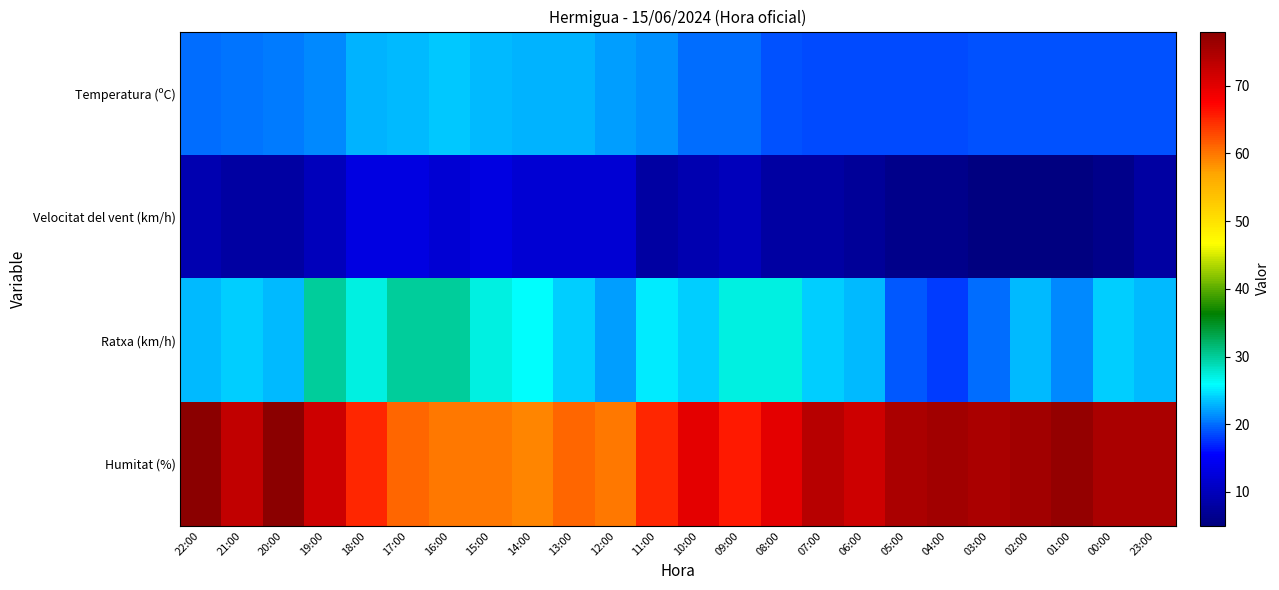

At how many categories does at least one series exceed 74?

9